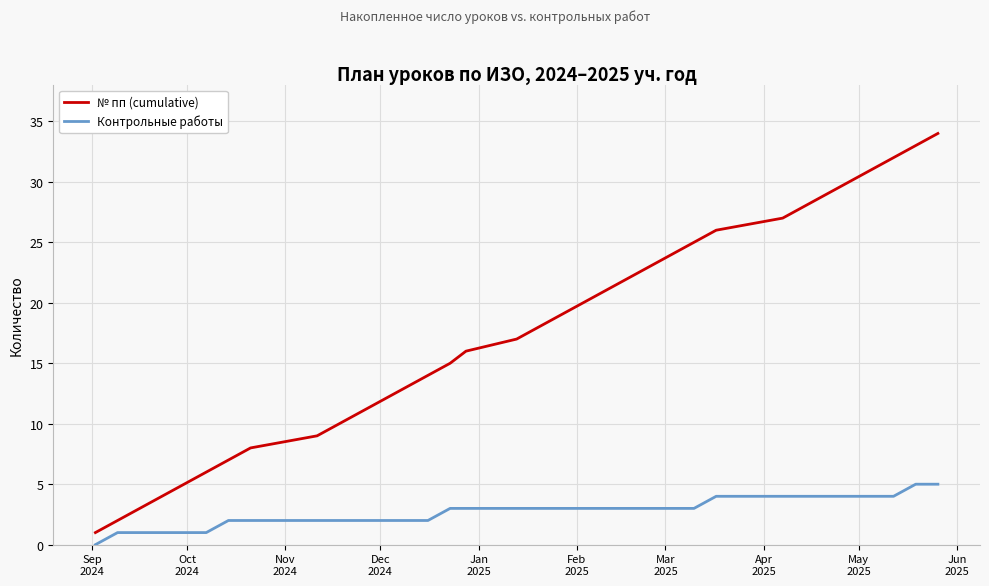

Which series has the largest range (max minus min)?

№ пп (cumulative)